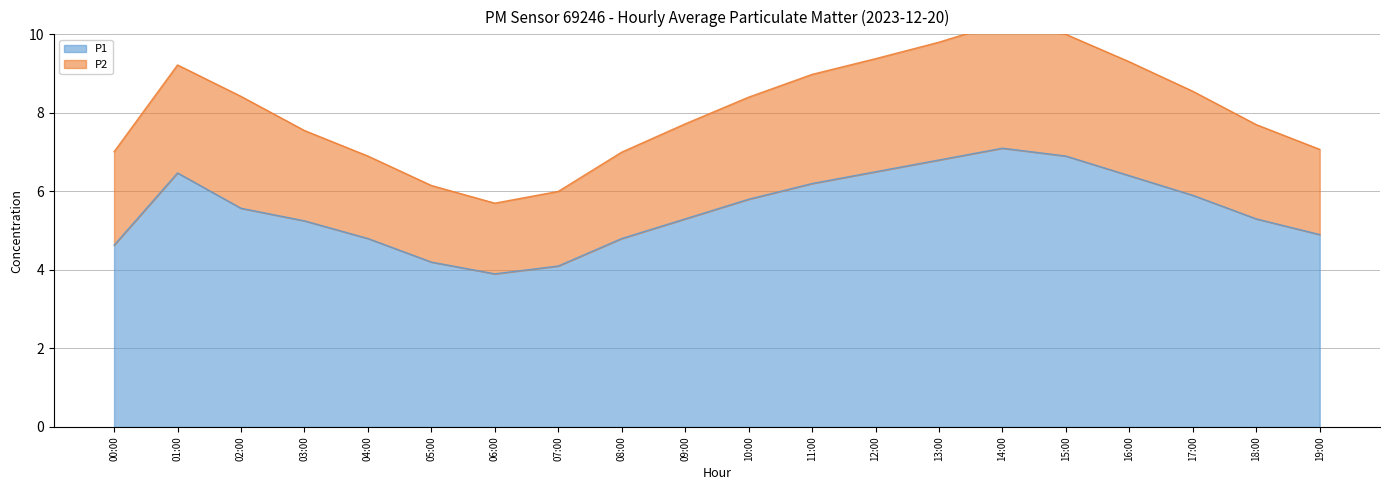

What position from the right is 03:00?

17